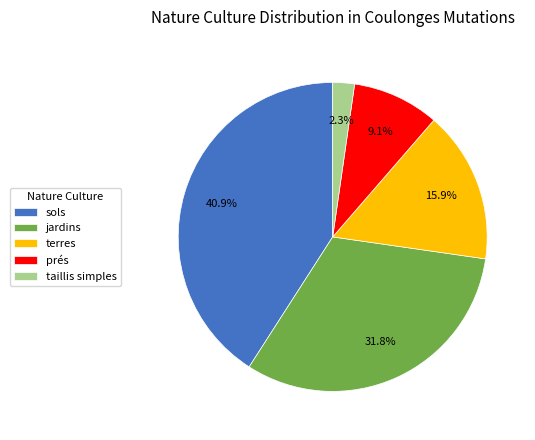

What percentage is the jardins slice, to the nearest percent?

32%